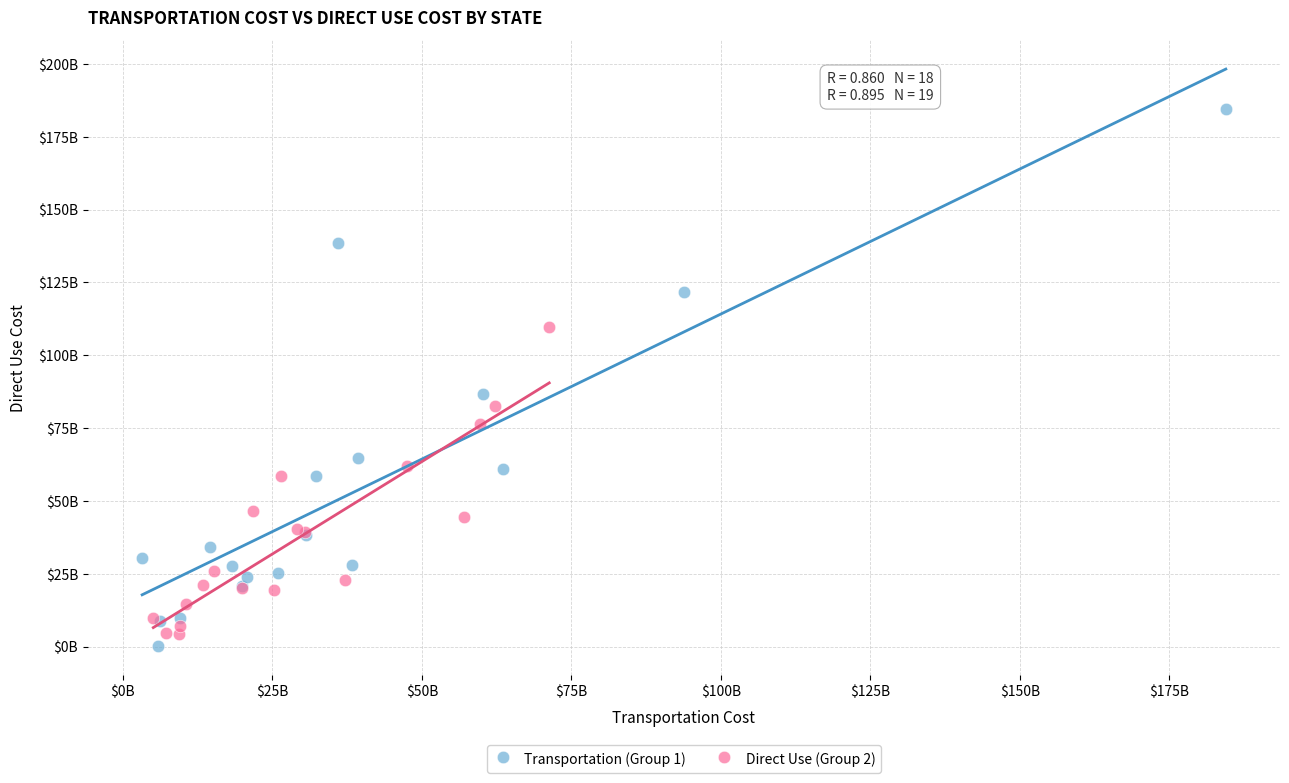

Which series contains the highest Y value?

Transportation (Group 1)